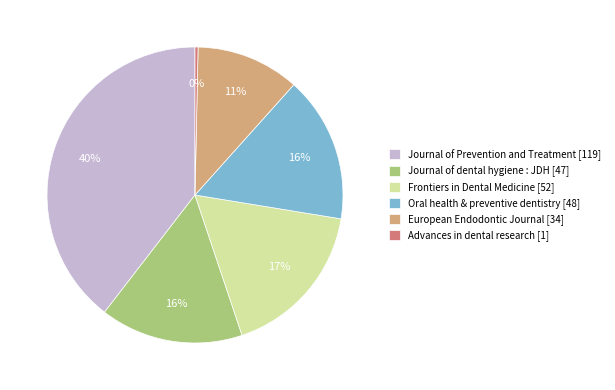

What percentage is the Oral health & preventive dentistry slice, to the nearest percent?

16%